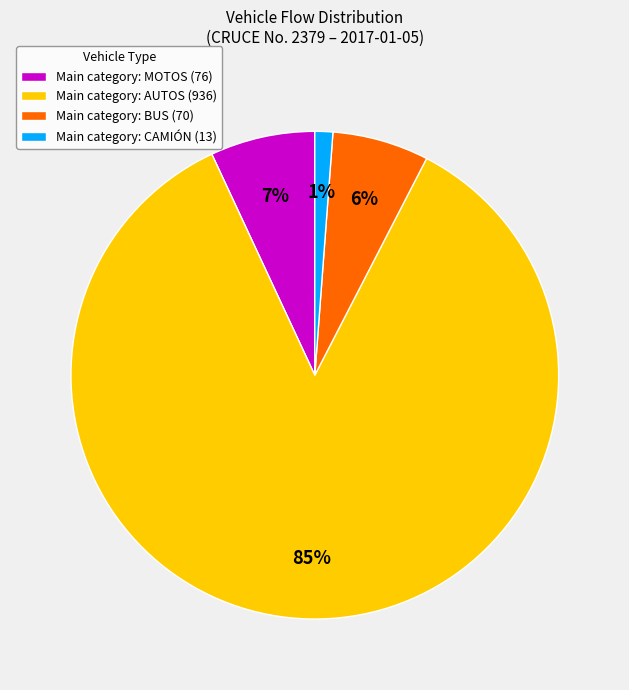

To the nearest percent, what portion does Main category: CAMIÓN (13) represent?

1%